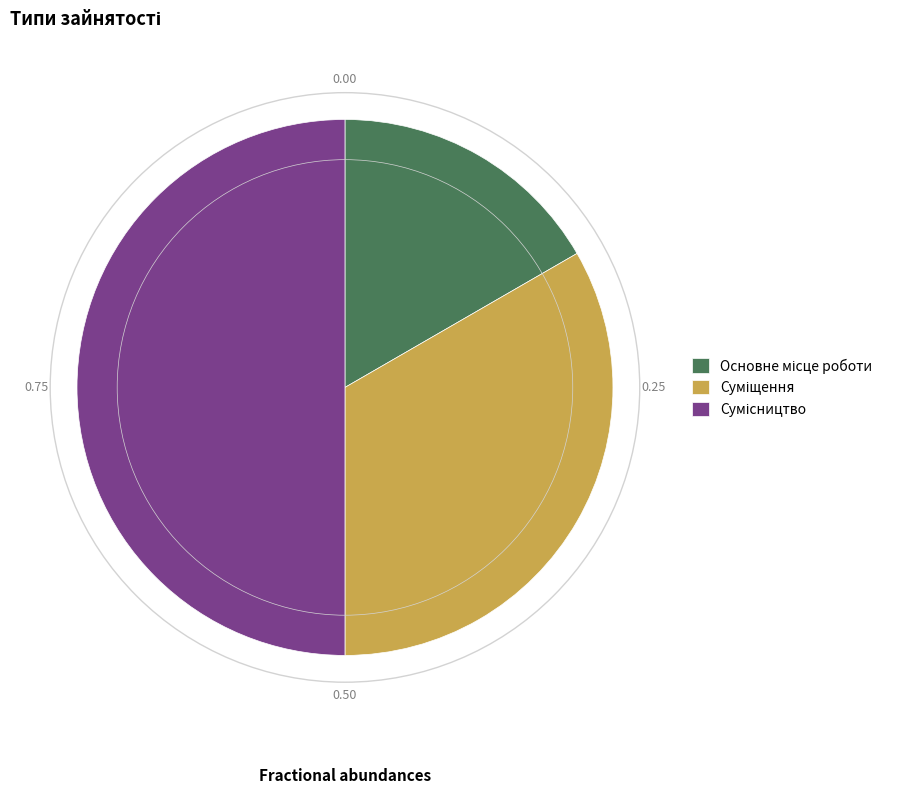

How many slices are in this pie chart?

3